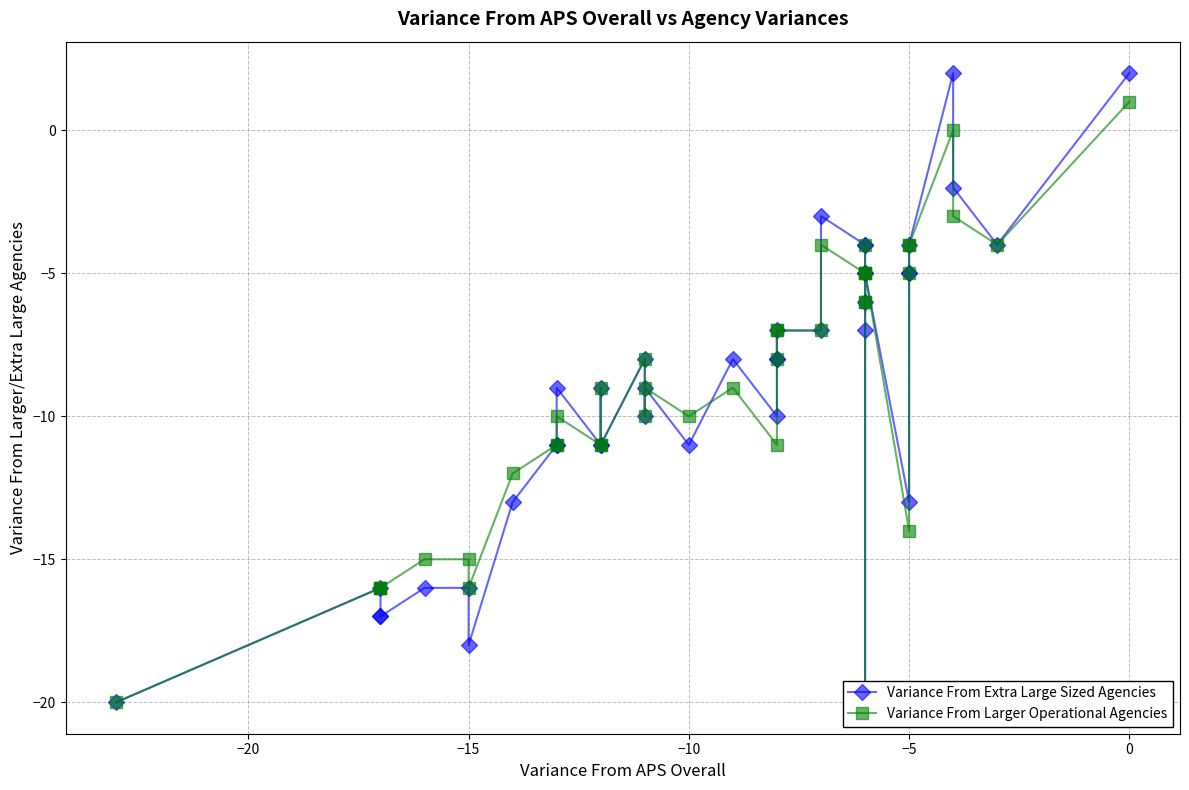

Reading right to left, what are all the values shown in this chart?

Variance From Extra Large Sized Agencies: 2	-4	-2	2	-4	-5	-5	-13	-5	-6	-5	-20	-7	-4	-4	-3	-7	-7	-8	-8	-10	-8	-11	-9	-10	-8	-11	-9	-11	-9	-11	-11	-13	-18	-16	-16	-17	-17	-16	-20
Variance From Larger Operational Agencies: 1	-4	-3	0	-4	-4	-5	-14	-5	-6	-5	-20	-6	-4	-5	-4	-7	-7	-8	-7	-11	-9	-10	-9	-10	-8	-11	-9	-11	-10	-11	-11	-12	-16	-15	-15	-16	-16	-16	-20